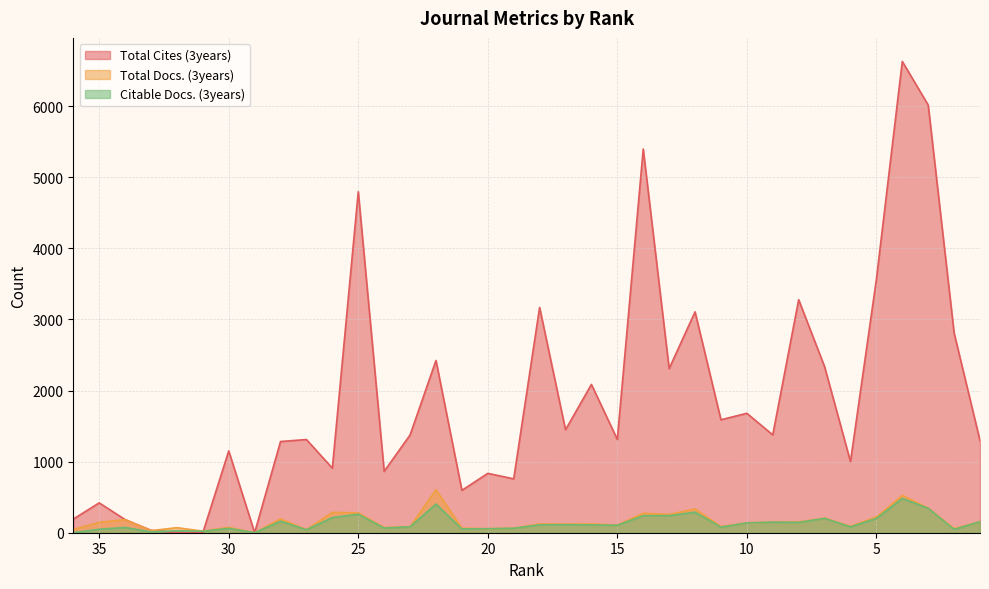

How many data points in Total Docs. (3years) are above 123?

17